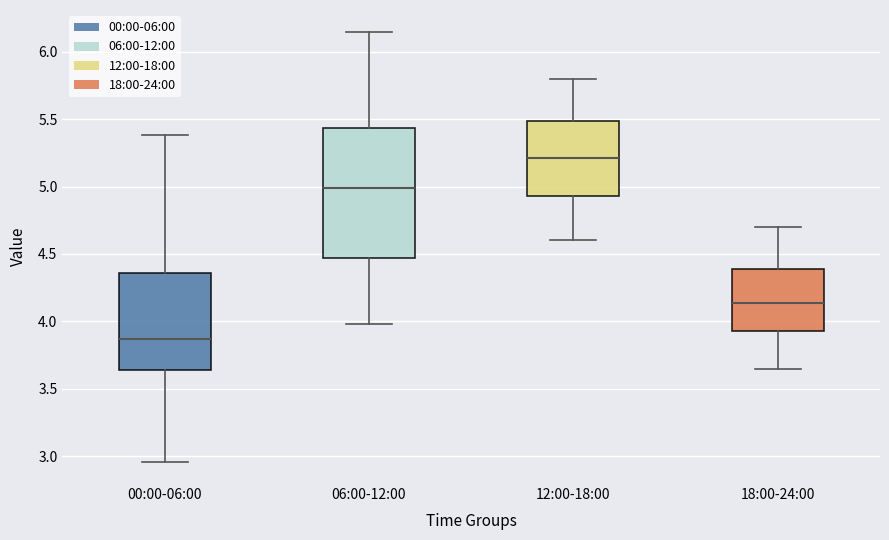

Comparing the boxes themselves (not the whiskers), which one is the tallest?

06:00-12:00